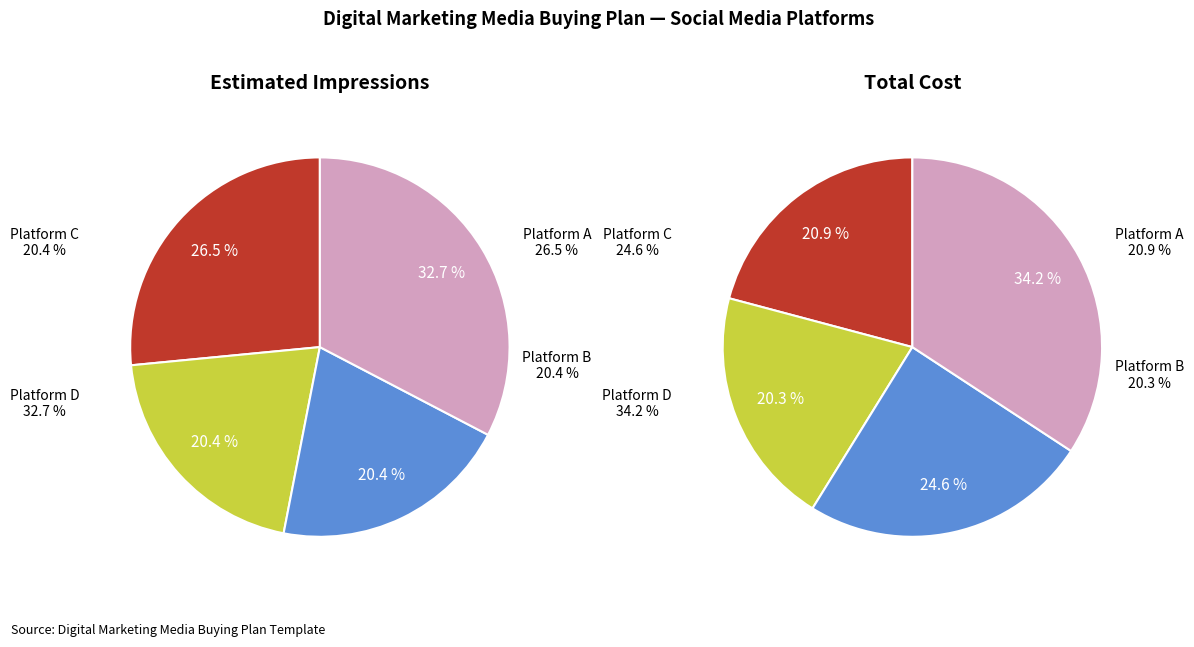

What is the largest slice in the pie chart?

Platform D